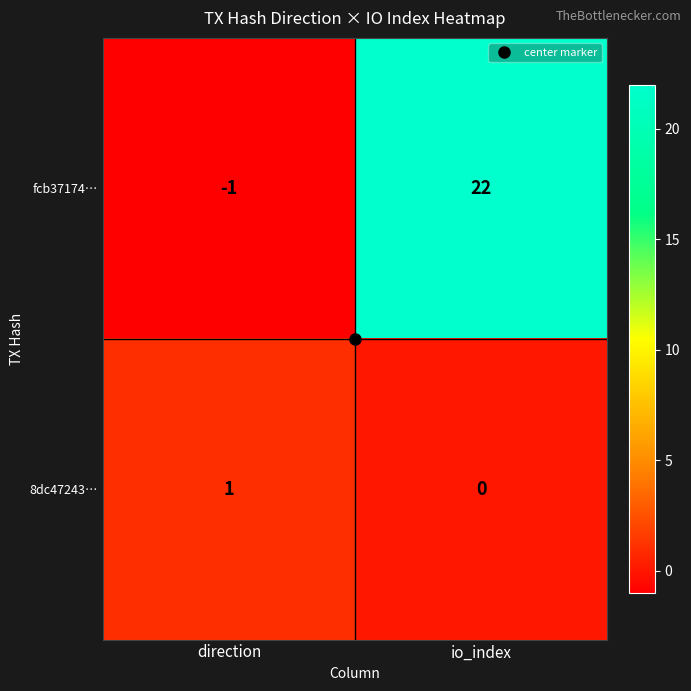

At which category is the sum across all series the highest?

io_index